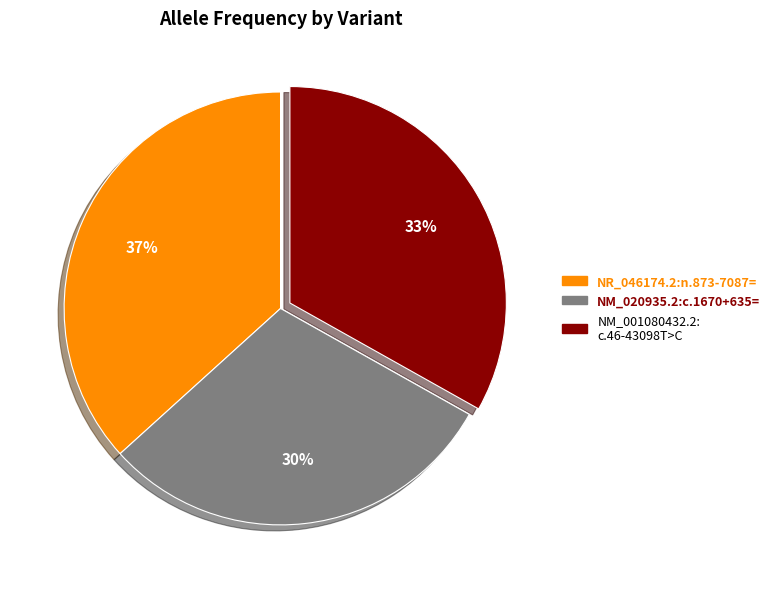

Is there a majority slice in this chart?

No